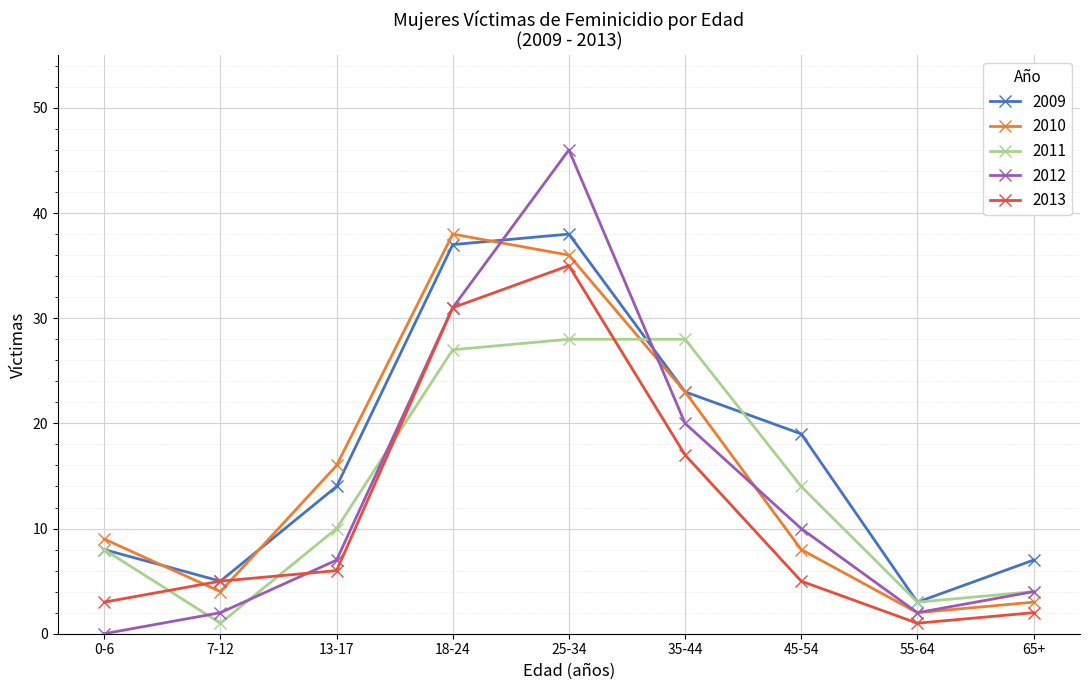

In 2010, how many points are higher than both neighbors (excluding endpoints)?

1